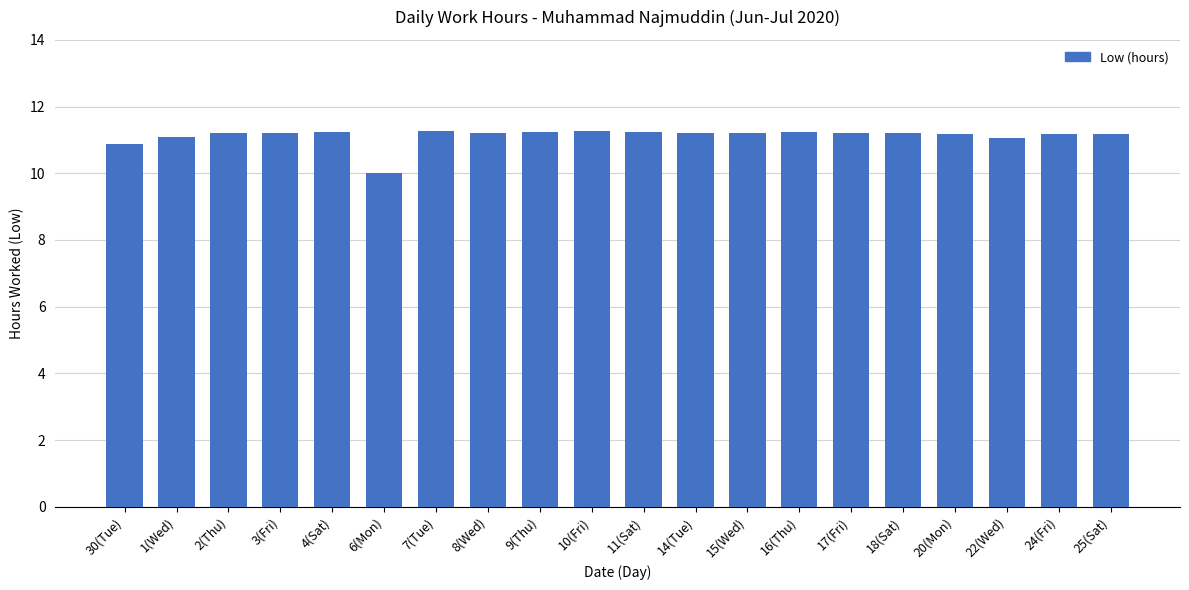

Which has a higher value, 30(Tue) or 25(Sat)?

25(Sat)